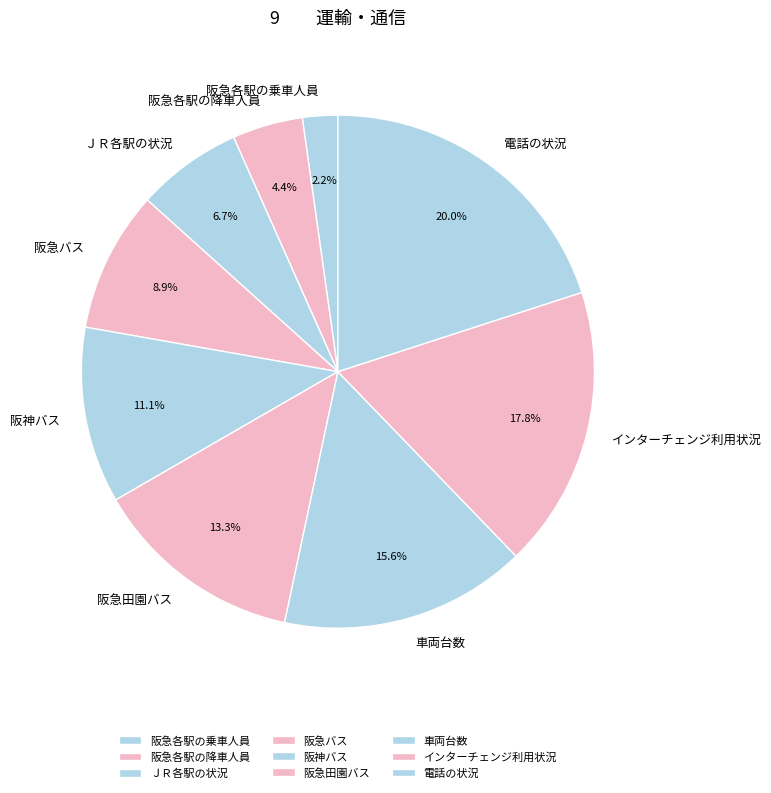

To the nearest percent, what is the average slice percentage?

11%